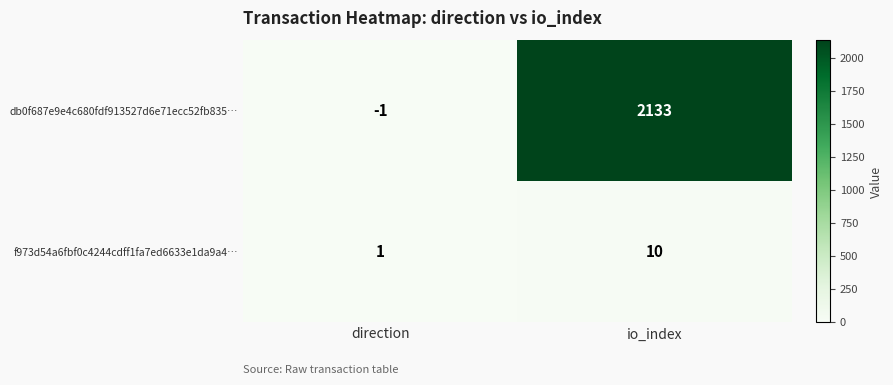

What is the minimum value shown in the chart?

-1